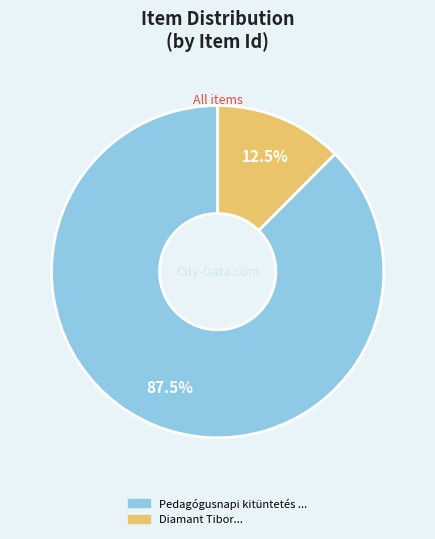

Is there any slice that represents more than half of the pie?

Yes